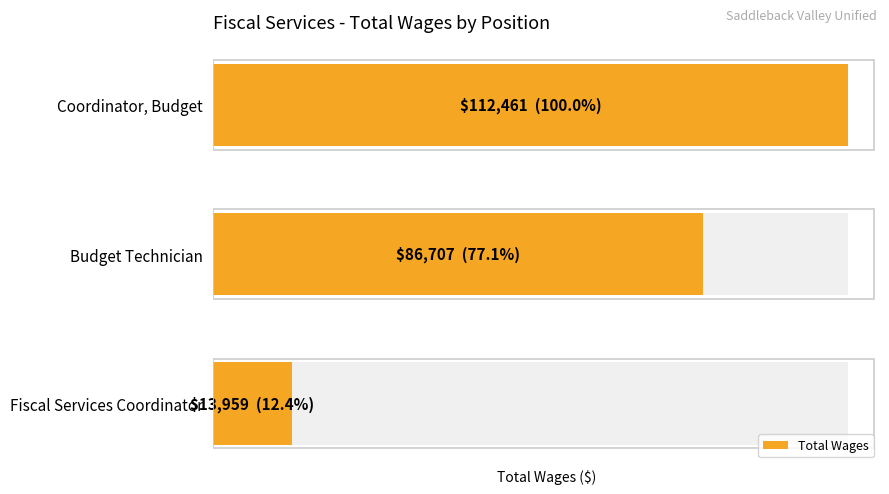

List the labels in order of value, smallest first.

Fiscal Services Coordinator, Budget Technician, Coordinator, Budget